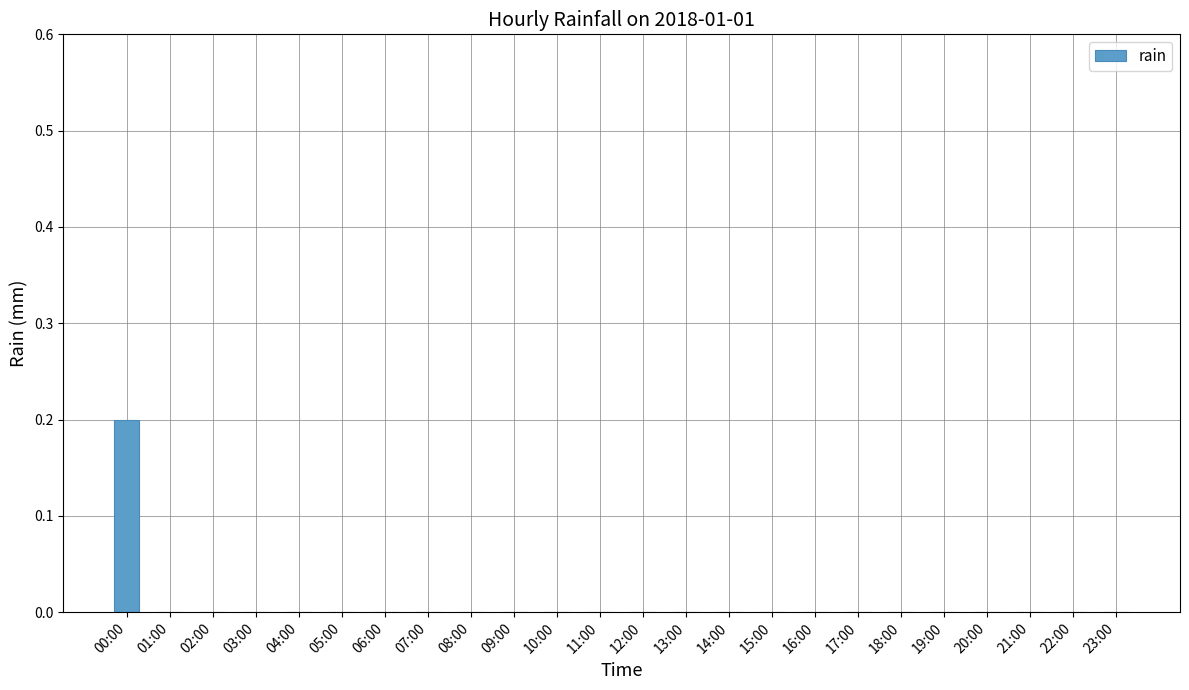

True or false: the data shows 0.0 at 13:00.

True